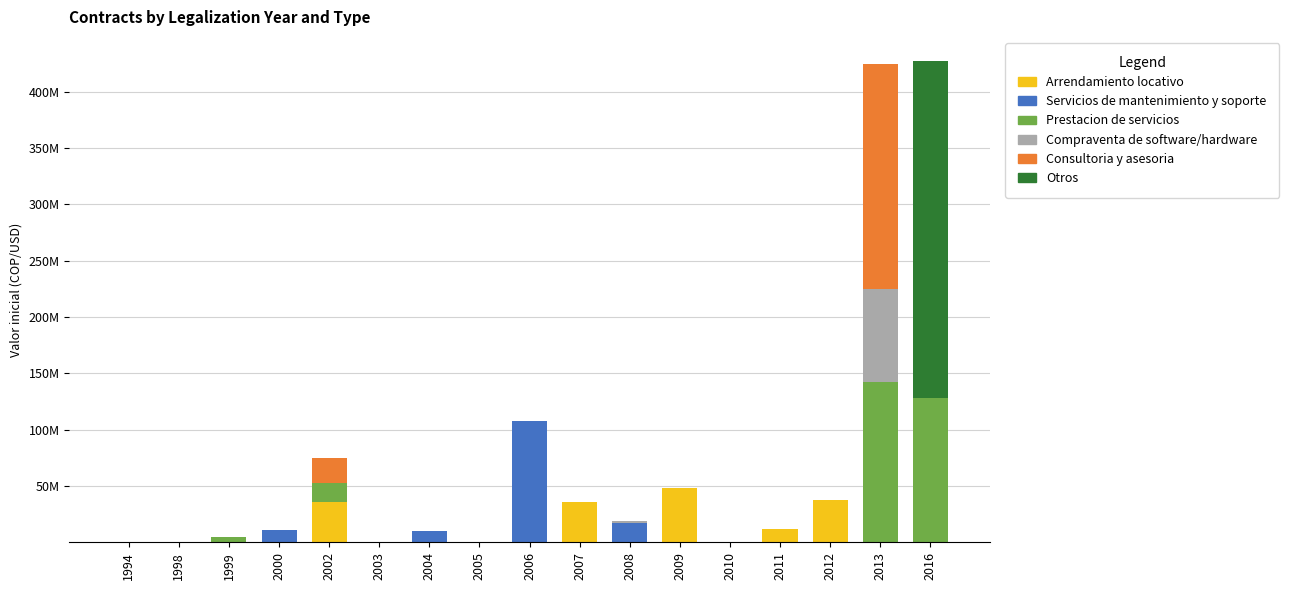

Rank the categories by Otros value from highest to lowest.

2016, 2005, 2007, 2006, 1994, 1998, 1999, 2000, 2002, 2003, 2004, 2008, 2009, 2010, 2011, 2012, 2013